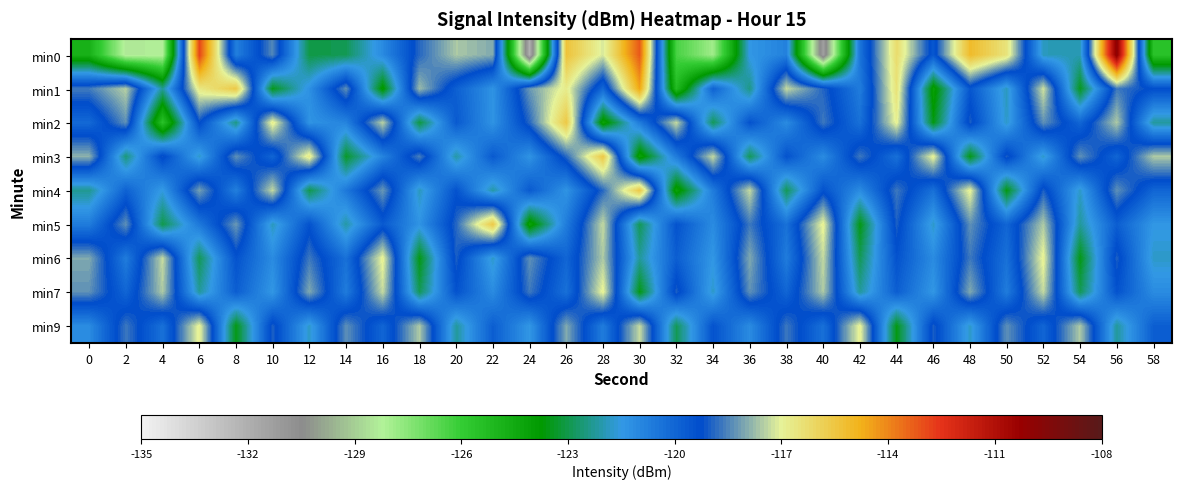

At which category is the sum across all series the highest?

56